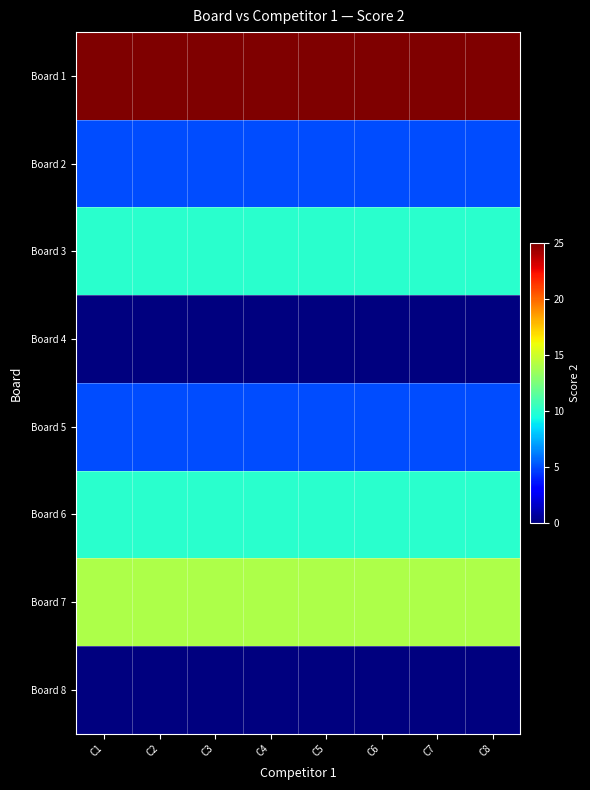

What is the total value across all series at C5?

69